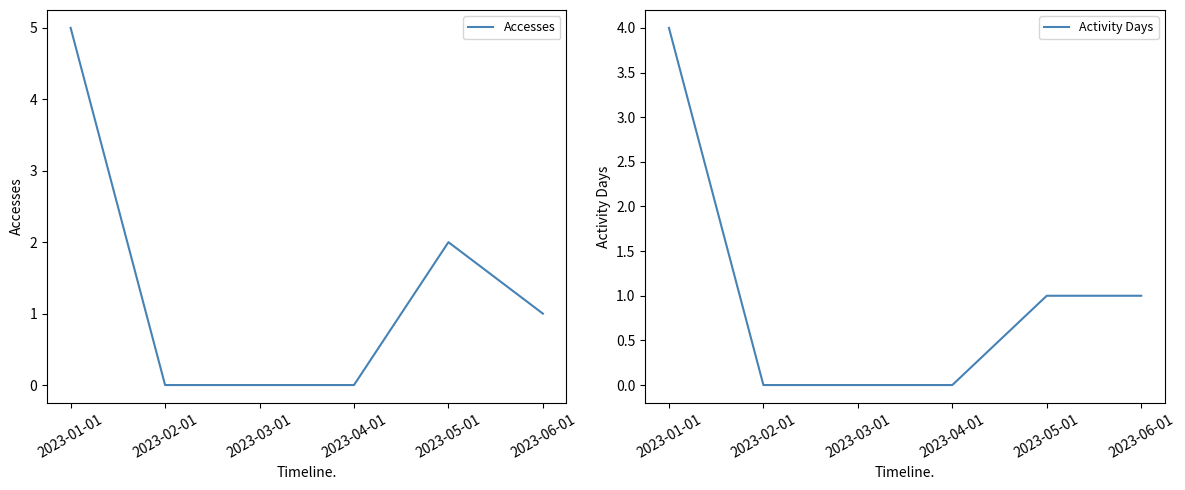

Does the chart display data point markers on the line(s)?

No